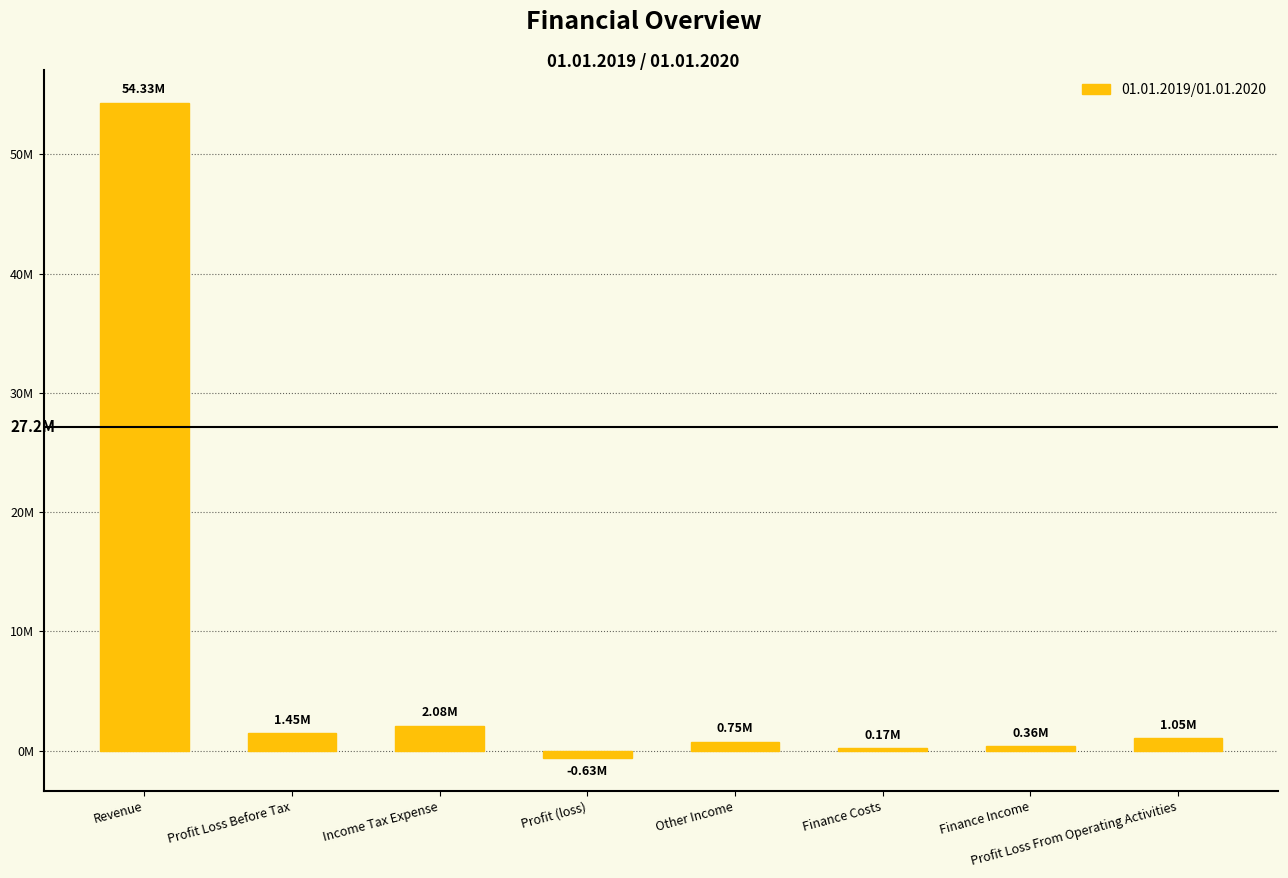

Reading right to left, what are all the values shown in this chart?

Profit Loss From Operating Activities=1048000	Finance Income=359000	Finance Costs=171000	Other Income=753000	Profit (loss)=-628000	Income Tax Expense=2082000	Profit Loss Before Tax=1454000	Revenue=54334000